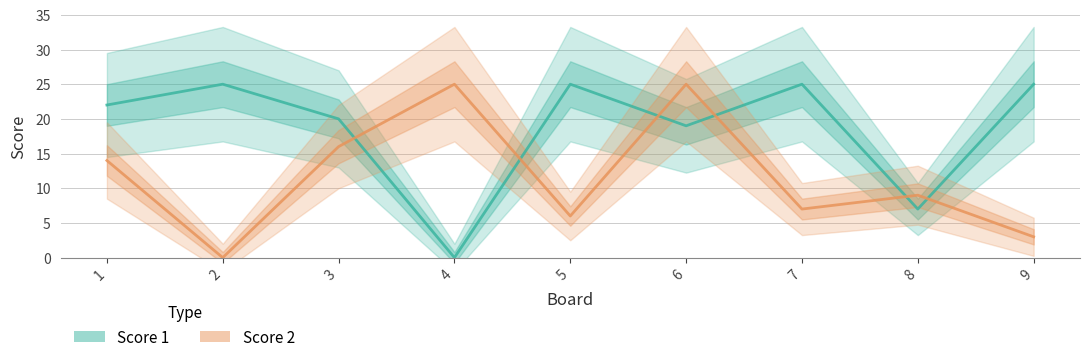

True or false: Score 1 has a value of 25 at 2.

True